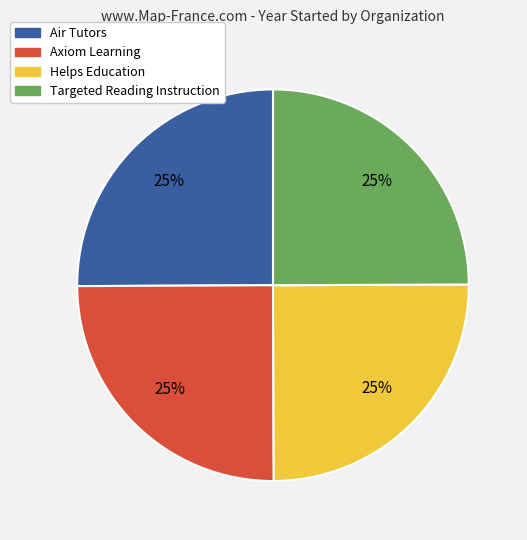

How many segments does this pie chart have?

4